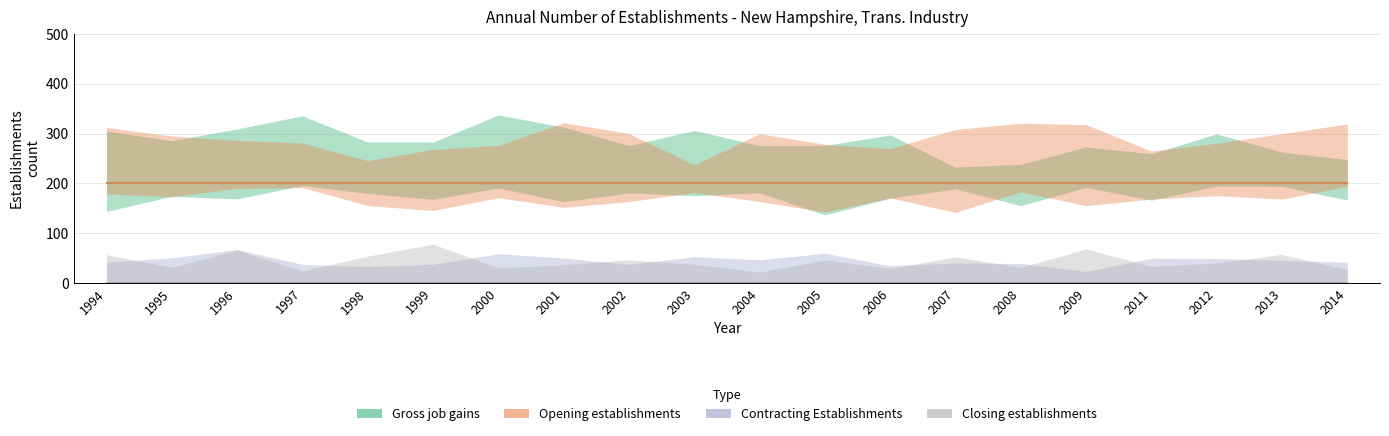

At which label is Closing establishments closest to 0?

1994